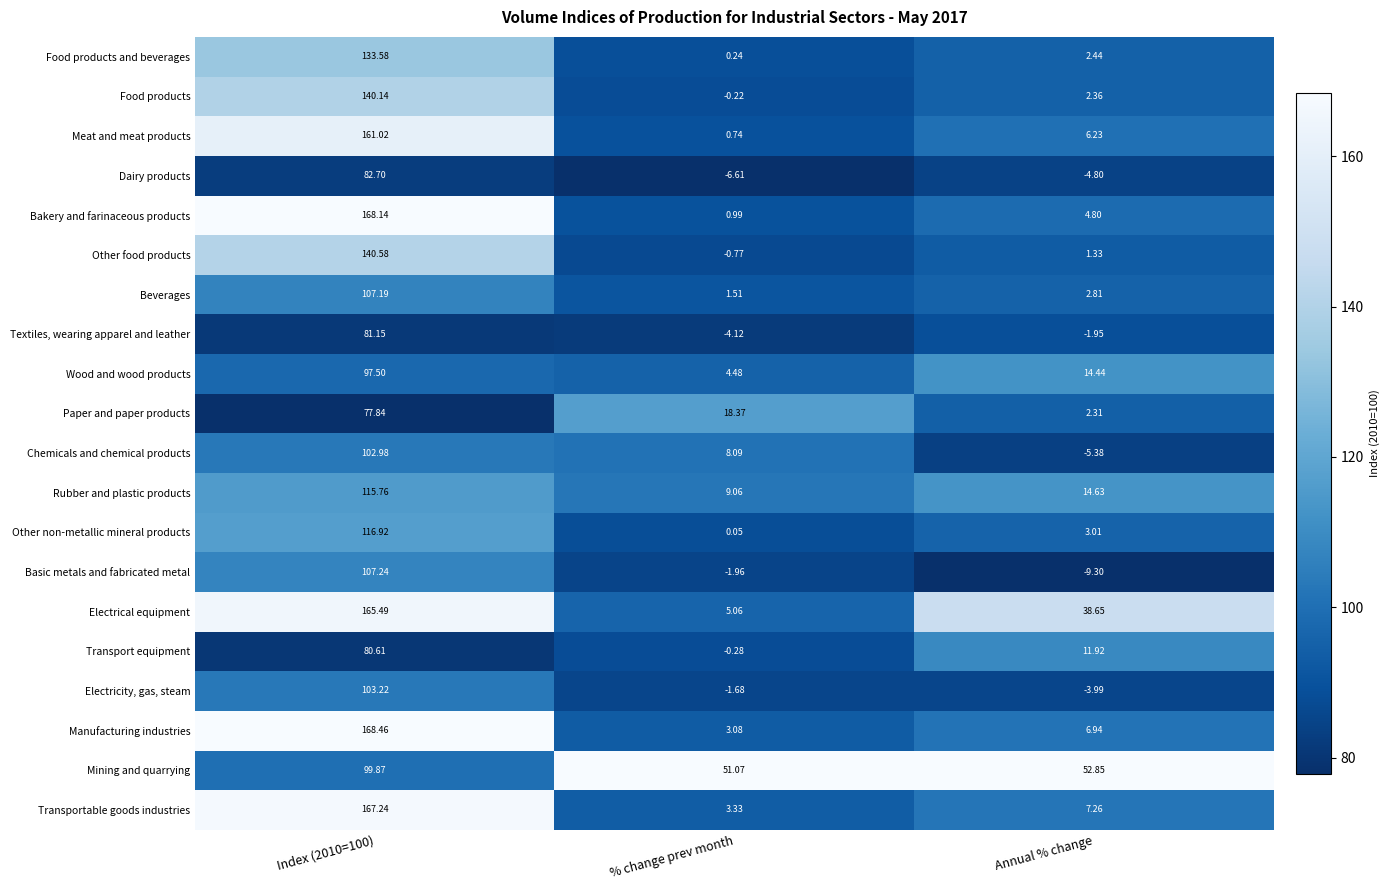

Which series has the largest total across all categories?

Electrical equipment